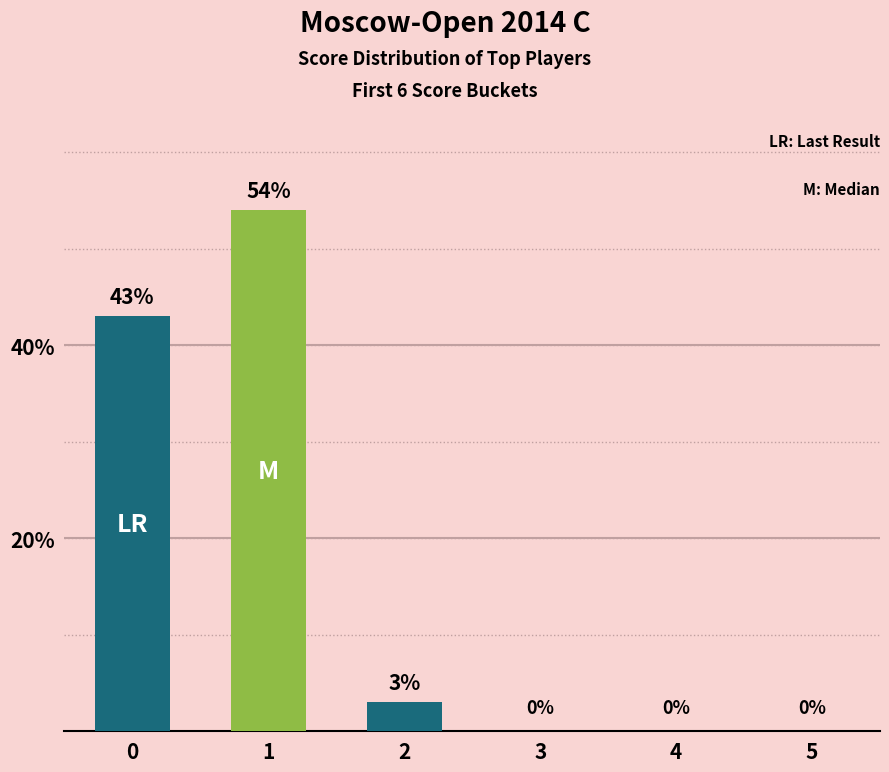

The chart shows a value of 5 at 2. True or false?

False